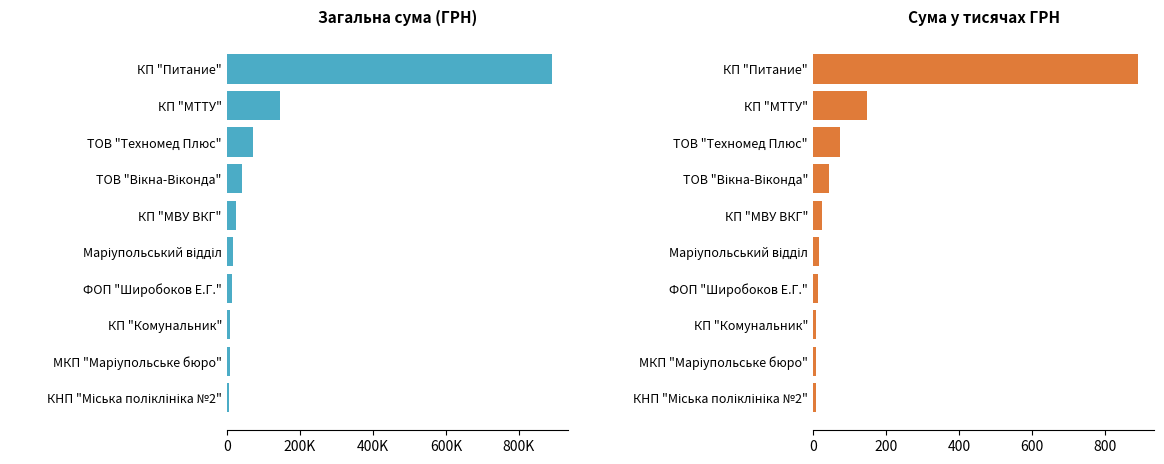

True or false: СУМА (тис. ГРН) has a value of 22.3 at ФОП "Широбоков Е.Г.".

False